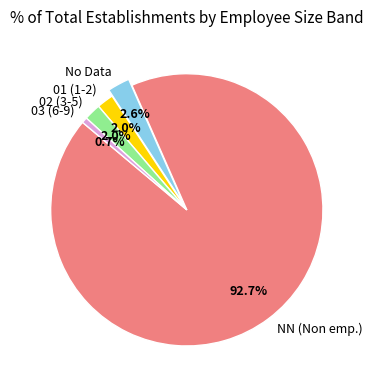

What is the smallest slice in the pie chart?

03 (6-9)